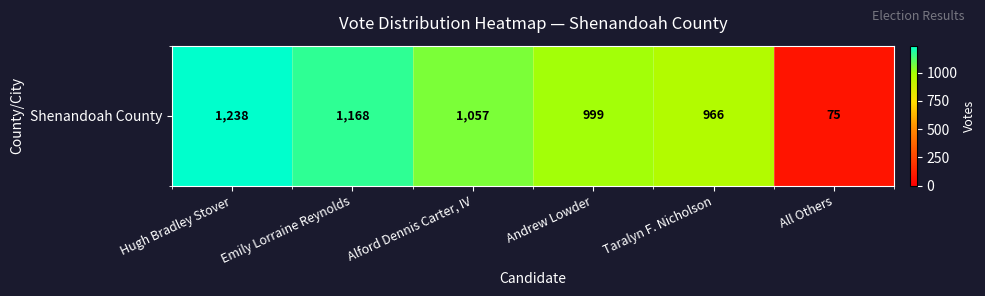

List the labels in order of value, smallest first.

All Others, Taralyn F. Nicholson, Andrew Lowder, Alford Dennis Carter, IV, Emily Lorraine Reynolds, Hugh Bradley Stover